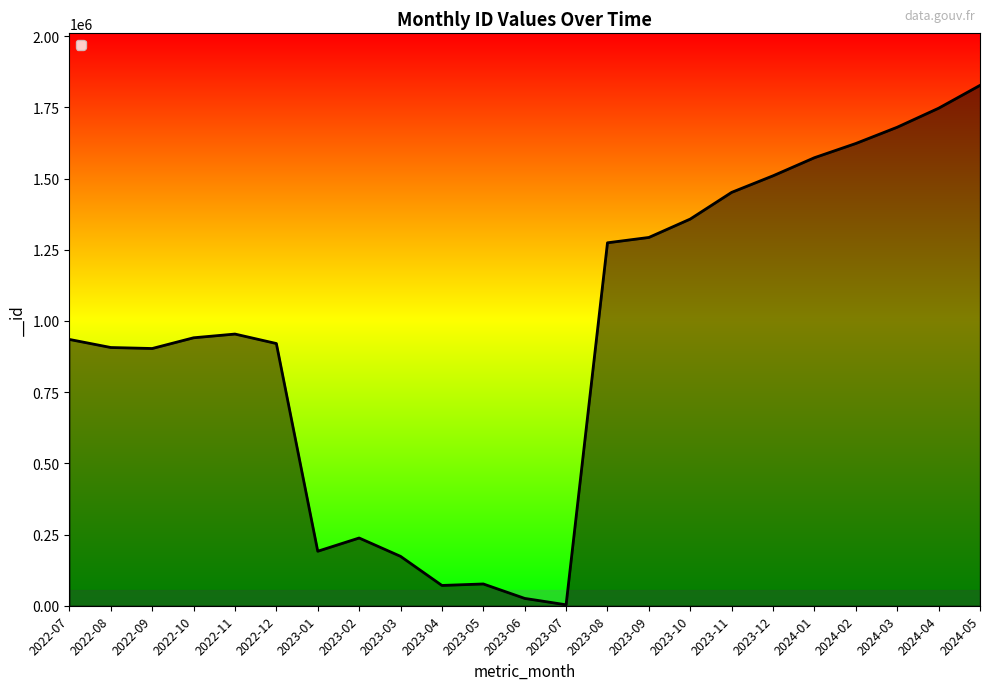

What is the difference between the second highest and second lowest values?

1721016